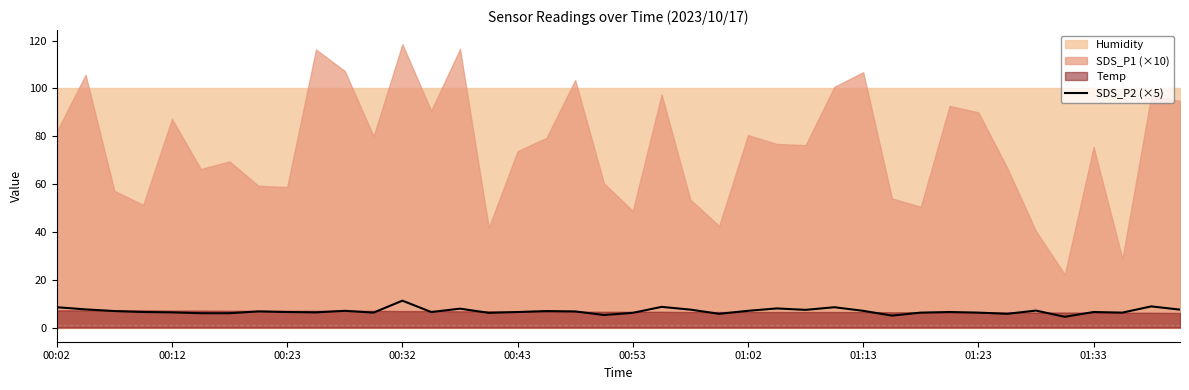

What is the lowest value of the SDS_P2 (×5) series?

4.5